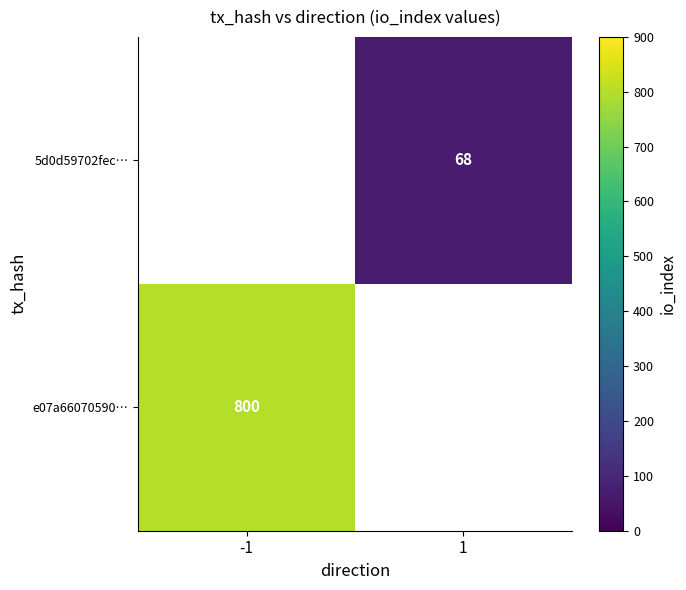

What is the smallest value displayed?

68.0